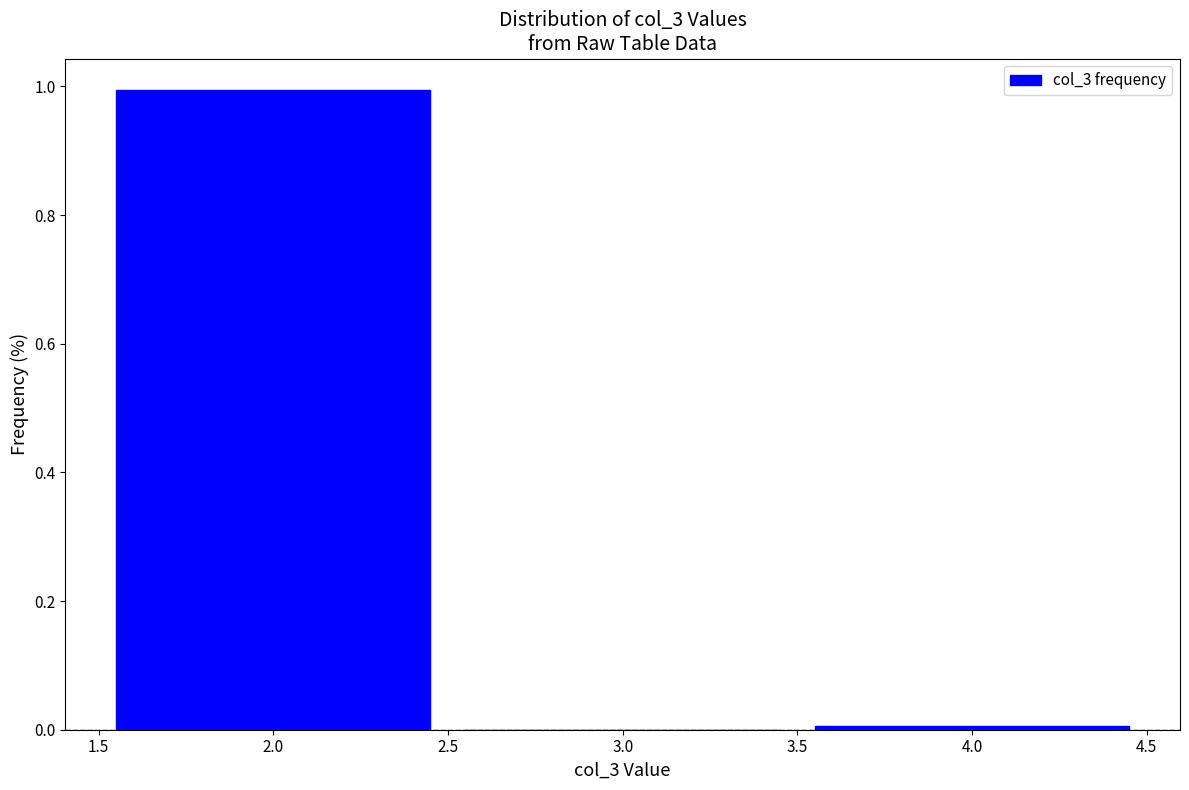

Reading left to right, list every bar in this chart as the range it spans on the x-axis followed by its height. The values are not printed on the chart, so give them approximately, as read against the axis.

1.5 to 2.5: 1
2.5 to 3.5: 0
3.5 to 4.5: under 0.02